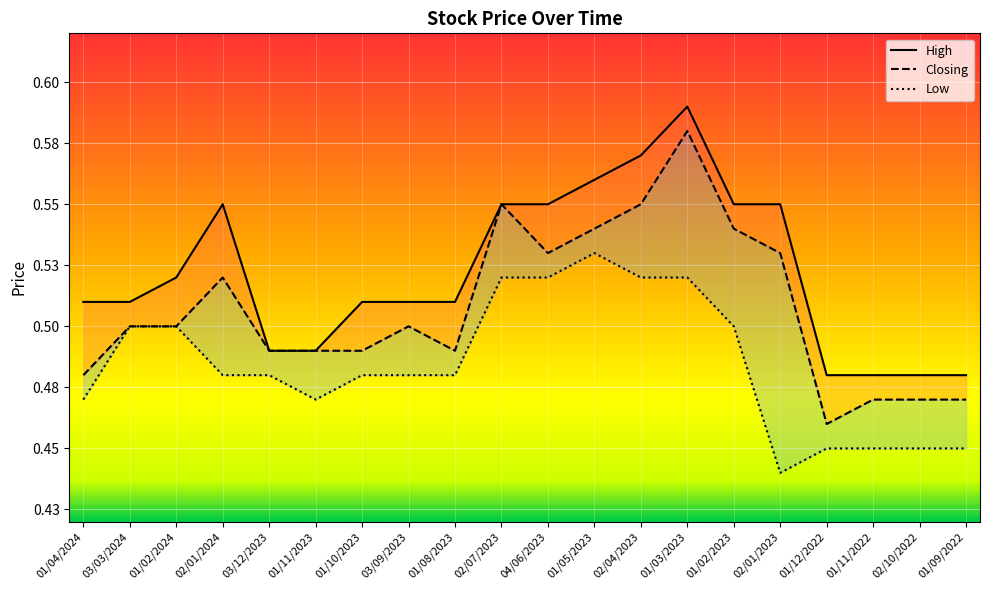

How many categories are shown in the chart?

20